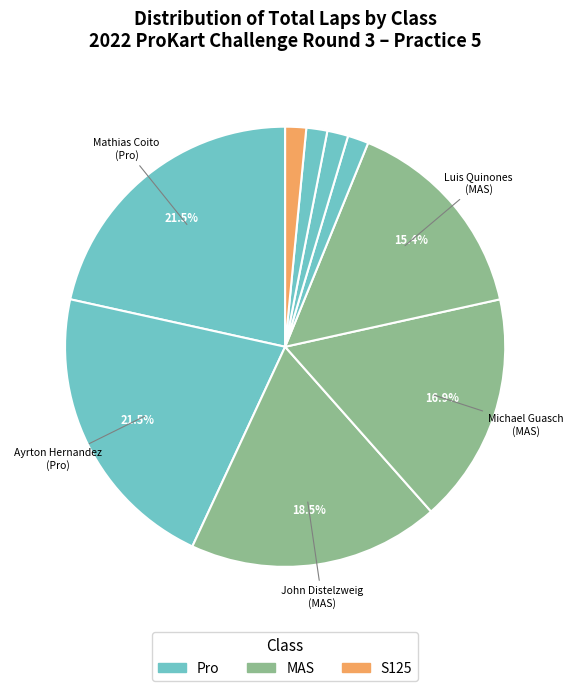

Count the number of slices in the pie.

9